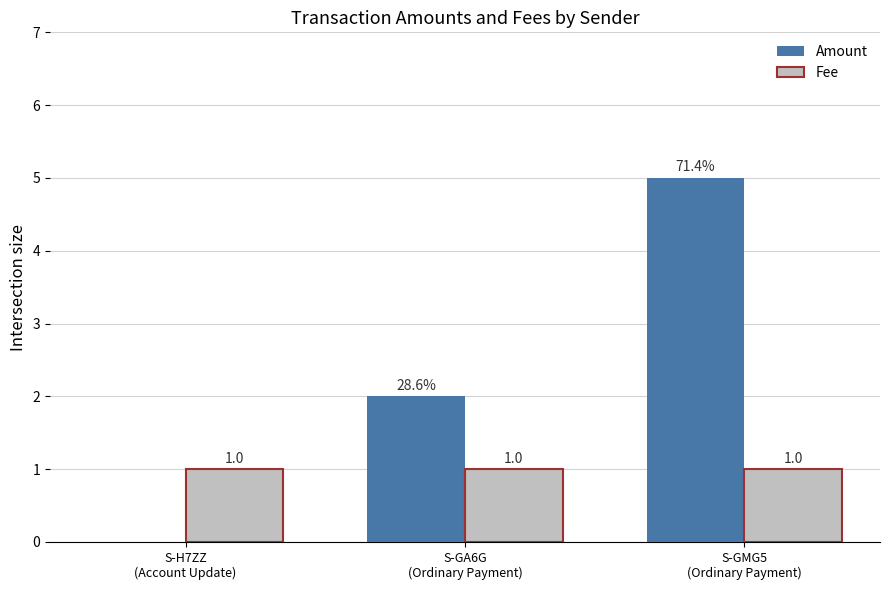

What is the maximum value shown in the chart?

5